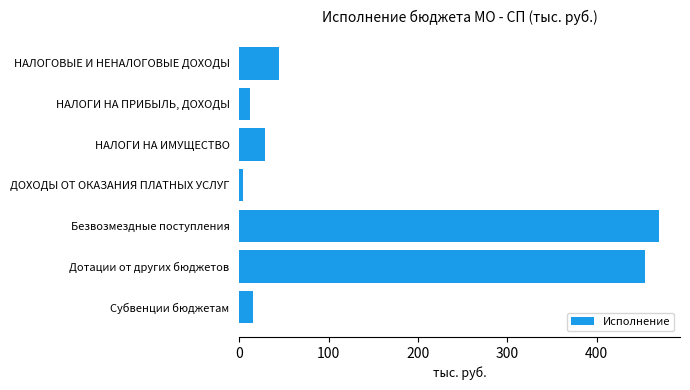

What is the label of the 1st bar from the bottom?

Субвенции бюджетам